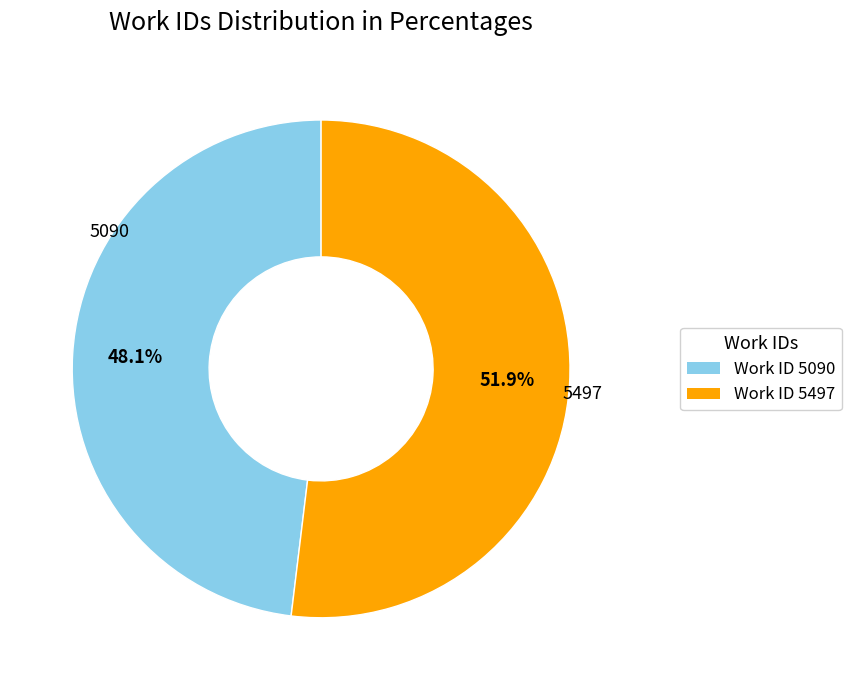

Does any single category account for the majority?

Yes